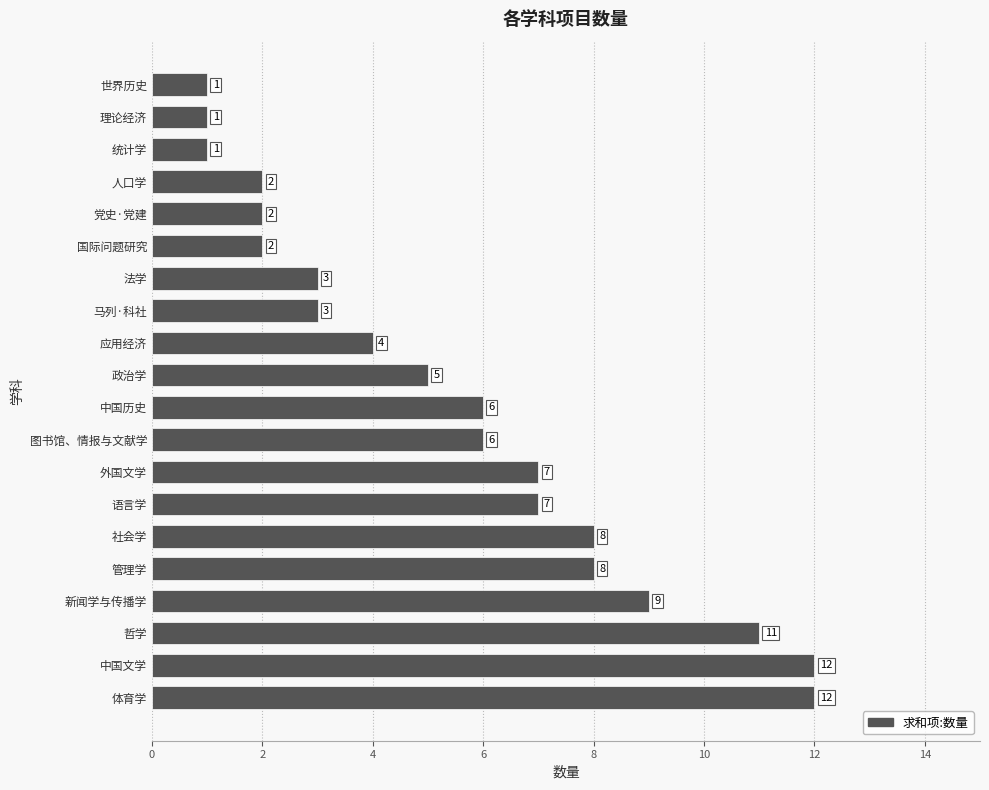

Is it true that the value at 应用经济 is 4?

True